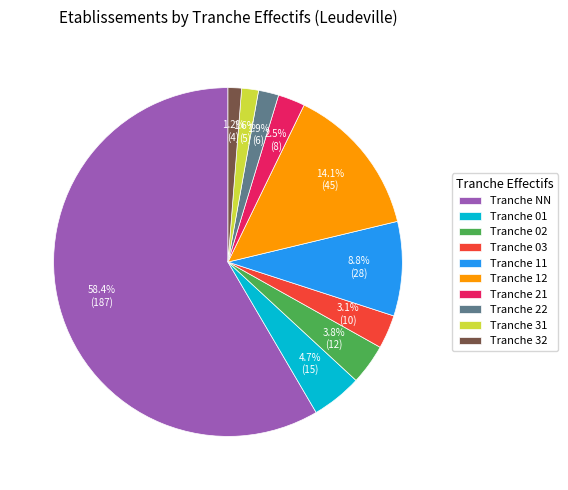

What is the largest slice in the pie chart?

Tranche NN